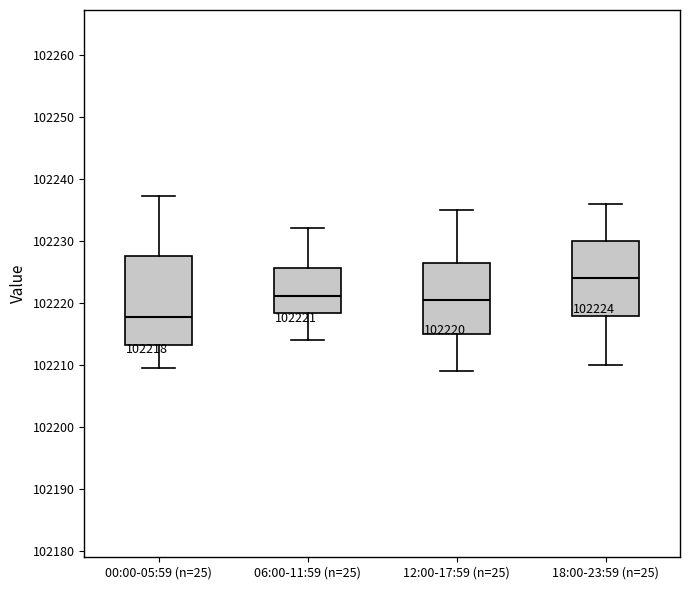

Which box's median line is the lowest?

00:00-05:59 (n=25)